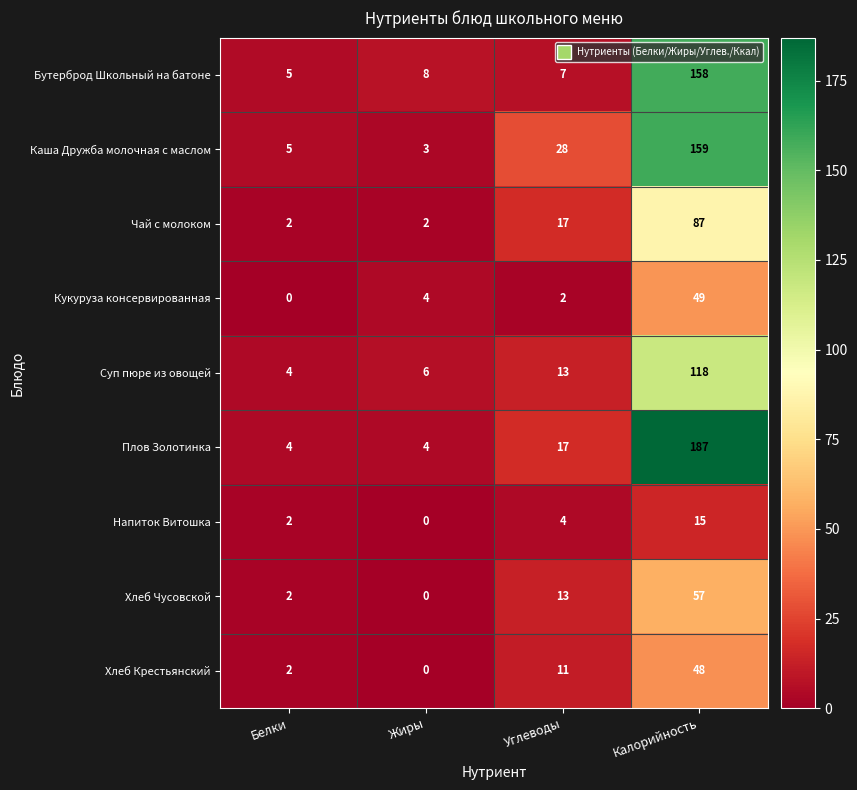

At which label is Каша Дружба молочная с маслом closest to 81?

Углеводы